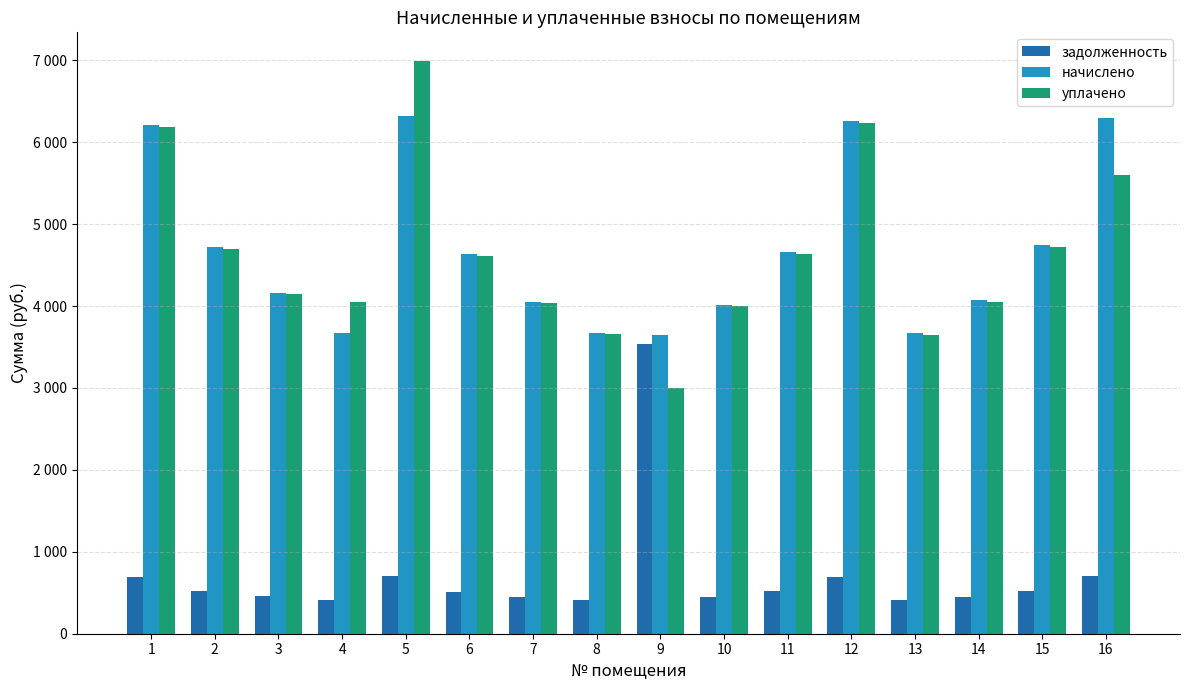

What are all the series names shown in the legend?

задолженность, начислено, уплачено